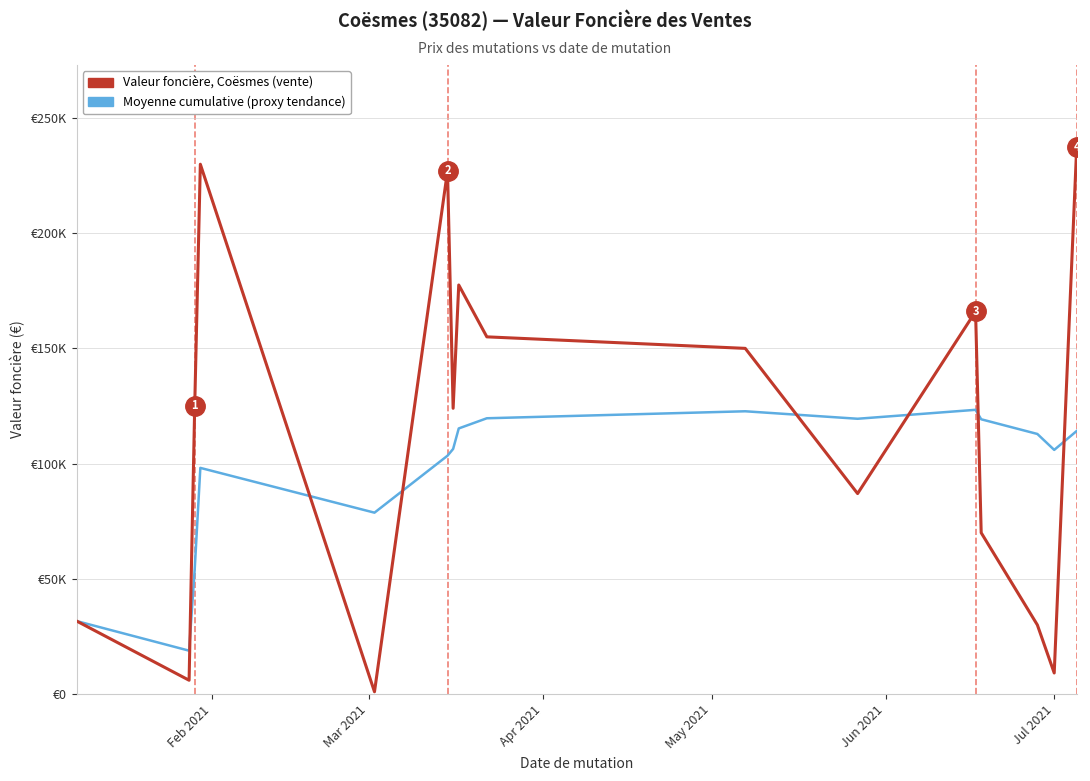

Is this an area chart (filled region under the line)?

No